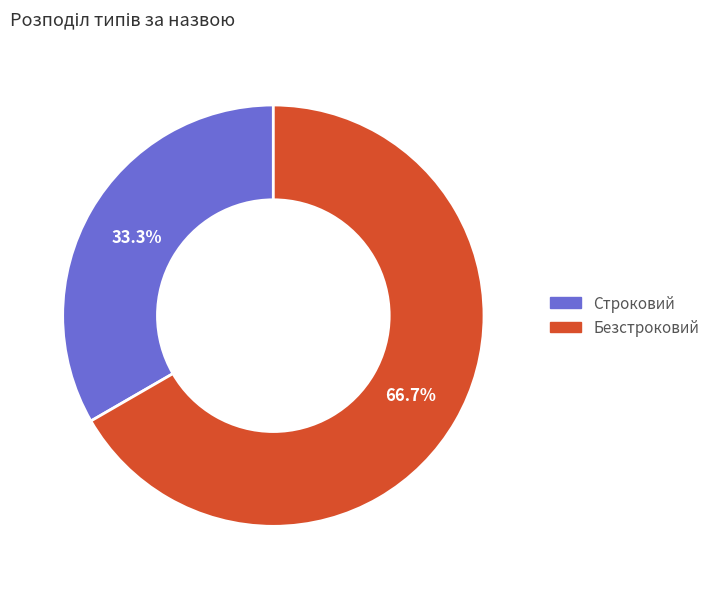

Which category accounts for the majority?

Безстроковий